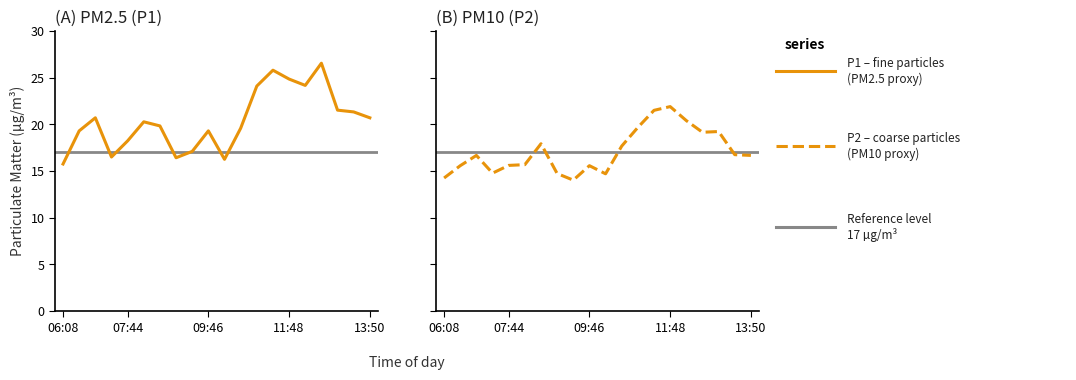

Is it true that P1 – fine particles equals 34.1 at 18?

False